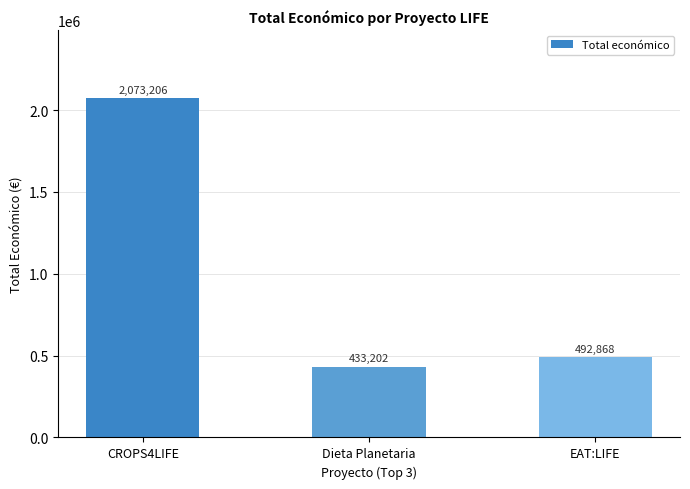

How many categories are shown in the chart?

3